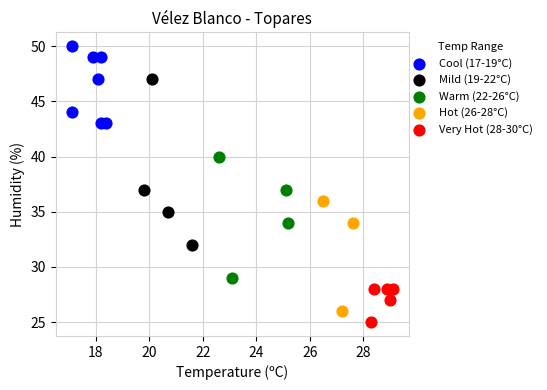

What are all the series names shown in the legend?

Cool (17-19°C), Mild (19-22°C), Warm (22-26°C), Hot (26-28°C), Very Hot (28-30°C)